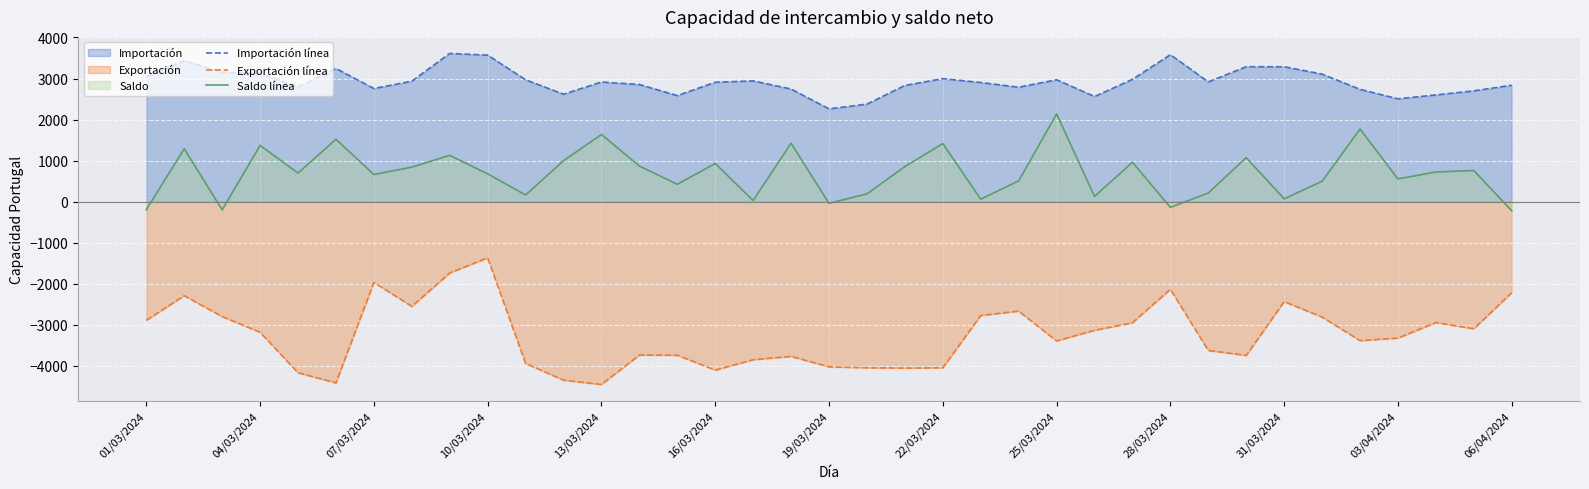

Which series has the largest total across all categories?

Importación línea